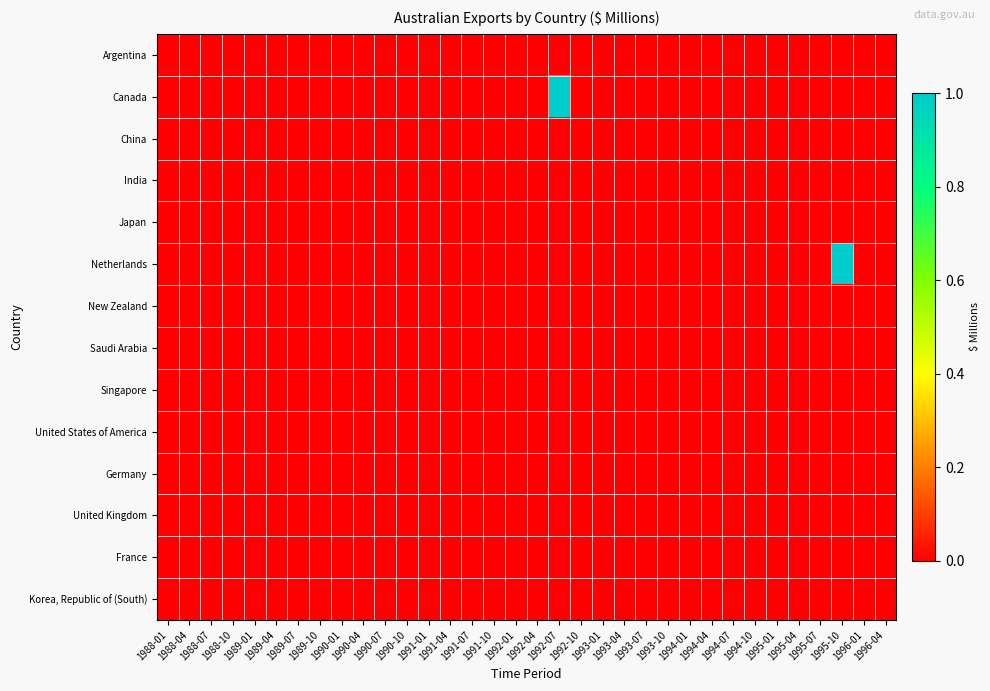

Reading right to left, what are all the values shown in this chart?

Argentina: 1996-04=0	1996-01=0	1995-10=0	1995-07=0	1995-04=0	1995-01=0	1994-10=0	1994-07=0	1994-04=0	1994-01=0	1993-10=0	1993-07=0	1993-04=0	1993-01=0	1992-10=0	1992-07=0	1992-04=0	1992-01=0	1991-10=0	1991-07=0	1991-04=0	1991-01=0	1990-10=0	1990-07=0	1990-04=0	1990-01=0	1989-10=0	1989-07=0	1989-04=0	1989-01=0	1988-10=0	1988-07=0	1988-04=0	1988-01=0
Canada: 1996-04=0	1996-01=0	1995-10=0	1995-07=0	1995-04=0	1995-01=0	1994-10=0	1994-07=0	1994-04=0	1994-01=0	1993-10=0	1993-07=0	1993-04=0	1993-01=0	1992-10=0	1992-07=1	1992-04=0	1992-01=0	1991-10=0	1991-07=0	1991-04=0	1991-01=0	1990-10=0	1990-07=0	1990-04=0	1990-01=0	1989-10=0	1989-07=0	1989-04=0	1989-01=0	1988-10=0	1988-07=0	1988-04=0	1988-01=0
China: 1996-04=0	1996-01=0	1995-10=0	1995-07=0	1995-04=0	1995-01=0	1994-10=0	1994-07=0	1994-04=0	1994-01=0	1993-10=0	1993-07=0	1993-04=0	1993-01=0	1992-10=0	1992-07=0	1992-04=0	1992-01=0	1991-10=0	1991-07=0	1991-04=0	1991-01=0	1990-10=0	1990-07=0	1990-04=0	1990-01=0	1989-10=0	1989-07=0	1989-04=0	1989-01=0	1988-10=0	1988-07=0	1988-04=0	1988-01=0
India: 1996-04=0	1996-01=0	1995-10=0	1995-07=0	1995-04=0	1995-01=0	1994-10=0	1994-07=0	1994-04=0	1994-01=0	1993-10=0	1993-07=0	1993-04=0	1993-01=0	1992-10=0	1992-07=0	1992-04=0	1992-01=0	1991-10=0	1991-07=0	1991-04=0	1991-01=0	1990-10=0	1990-07=0	1990-04=0	1990-01=0	1989-10=0	1989-07=0	1989-04=0	1989-01=0	1988-10=0	1988-07=0	1988-04=0	1988-01=0
Japan: 1996-04=0	1996-01=0	1995-10=0	1995-07=0	1995-04=0	1995-01=0	1994-10=0	1994-07=0	1994-04=0	1994-01=0	1993-10=0	1993-07=0	1993-04=0	1993-01=0	1992-10=0	1992-07=0	1992-04=0	1992-01=0	1991-10=0	1991-07=0	1991-04=0	1991-01=0	1990-10=0	1990-07=0	1990-04=0	1990-01=0	1989-10=0	1989-07=0	1989-04=0	1989-01=0	1988-10=0	1988-07=0	1988-04=0	1988-01=0
Netherlands: 1996-04=0	1996-01=0	1995-10=1	1995-07=0	1995-04=0	1995-01=0	1994-10=0	1994-07=0	1994-04=0	1994-01=0	1993-10=0	1993-07=0	1993-04=0	1993-01=0	1992-10=0	1992-07=0	1992-04=0	1992-01=0	1991-10=0	1991-07=0	1991-04=0	1991-01=0	1990-10=0	1990-07=0	1990-04=0	1990-01=0	1989-10=0	1989-07=0	1989-04=0	1989-01=0	1988-10=0	1988-07=0	1988-04=0	1988-01=0
New Zealand: 1996-04=0	1996-01=0	1995-10=0	1995-07=0	1995-04=0	1995-01=0	1994-10=0	1994-07=0	1994-04=0	1994-01=0	1993-10=0	1993-07=0	1993-04=0	1993-01=0	1992-10=0	1992-07=0	1992-04=0	1992-01=0	1991-10=0	1991-07=0	1991-04=0	1991-01=0	1990-10=0	1990-07=0	1990-04=0	1990-01=0	1989-10=0	1989-07=0	1989-04=0	1989-01=0	1988-10=0	1988-07=0	1988-04=0	1988-01=0
Saudi Arabia: 1996-04=0	1996-01=0	1995-10=0	1995-07=0	1995-04=0	1995-01=0	1994-10=0	1994-07=0	1994-04=0	1994-01=0	1993-10=0	1993-07=0	1993-04=0	1993-01=0	1992-10=0	1992-07=0	1992-04=0	1992-01=0	1991-10=0	1991-07=0	1991-04=0	1991-01=0	1990-10=0	1990-07=0	1990-04=0	1990-01=0	1989-10=0	1989-07=0	1989-04=0	1989-01=0	1988-10=0	1988-07=0	1988-04=0	1988-01=0
Singapore: 1996-04=0	1996-01=0	1995-10=0	1995-07=0	1995-04=0	1995-01=0	1994-10=0	1994-07=0	1994-04=0	1994-01=0	1993-10=0	1993-07=0	1993-04=0	1993-01=0	1992-10=0	1992-07=0	1992-04=0	1992-01=0	1991-10=0	1991-07=0	1991-04=0	1991-01=0	1990-10=0	1990-07=0	1990-04=0	1990-01=0	1989-10=0	1989-07=0	1989-04=0	1989-01=0	1988-10=0	1988-07=0	1988-04=0	1988-01=0
United States of America: 1996-04=0	1996-01=0	1995-10=0	1995-07=0	1995-04=0	1995-01=0	1994-10=0	1994-07=0	1994-04=0	1994-01=0	1993-10=0	1993-07=0	1993-04=0	1993-01=0	1992-10=0	1992-07=0	1992-04=0	1992-01=0	1991-10=0	1991-07=0	1991-04=0	1991-01=0	1990-10=0	1990-07=0	1990-04=0	1990-01=0	1989-10=0	1989-07=0	1989-04=0	1989-01=0	1988-10=0	1988-07=0	1988-04=0	1988-01=0
Germany: 1996-04=0	1996-01=0	1995-10=0	1995-07=0	1995-04=0	1995-01=0	1994-10=0	1994-07=0	1994-04=0	1994-01=0	1993-10=0	1993-07=0	1993-04=0	1993-01=0	1992-10=0	1992-07=0	1992-04=0	1992-01=0	1991-10=0	1991-07=0	1991-04=0	1991-01=0	1990-10=0	1990-07=0	1990-04=0	1990-01=0	1989-10=0	1989-07=0	1989-04=0	1989-01=0	1988-10=0	1988-07=0	1988-04=0	1988-01=0
United Kingdom: 1996-04=0	1996-01=0	1995-10=0	1995-07=0	1995-04=0	1995-01=0	1994-10=0	1994-07=0	1994-04=0	1994-01=0	1993-10=0	1993-07=0	1993-04=0	1993-01=0	1992-10=0	1992-07=0	1992-04=0	1992-01=0	1991-10=0	1991-07=0	1991-04=0	1991-01=0	1990-10=0	1990-07=0	1990-04=0	1990-01=0	1989-10=0	1989-07=0	1989-04=0	1989-01=0	1988-10=0	1988-07=0	1988-04=0	1988-01=0
France: 1996-04=0	1996-01=0	1995-10=0	1995-07=0	1995-04=0	1995-01=0	1994-10=0	1994-07=0	1994-04=0	1994-01=0	1993-10=0	1993-07=0	1993-04=0	1993-01=0	1992-10=0	1992-07=0	1992-04=0	1992-01=0	1991-10=0	1991-07=0	1991-04=0	1991-01=0	1990-10=0	1990-07=0	1990-04=0	1990-01=0	1989-10=0	1989-07=0	1989-04=0	1989-01=0	1988-10=0	1988-07=0	1988-04=0	1988-01=0
Korea, Republic of (South): 1996-04=0	1996-01=0	1995-10=0	1995-07=0	1995-04=0	1995-01=0	1994-10=0	1994-07=0	1994-04=0	1994-01=0	1993-10=0	1993-07=0	1993-04=0	1993-01=0	1992-10=0	1992-07=0	1992-04=0	1992-01=0	1991-10=0	1991-07=0	1991-04=0	1991-01=0	1990-10=0	1990-07=0	1990-04=0	1990-01=0	1989-10=0	1989-07=0	1989-04=0	1989-01=0	1988-10=0	1988-07=0	1988-04=0	1988-01=0